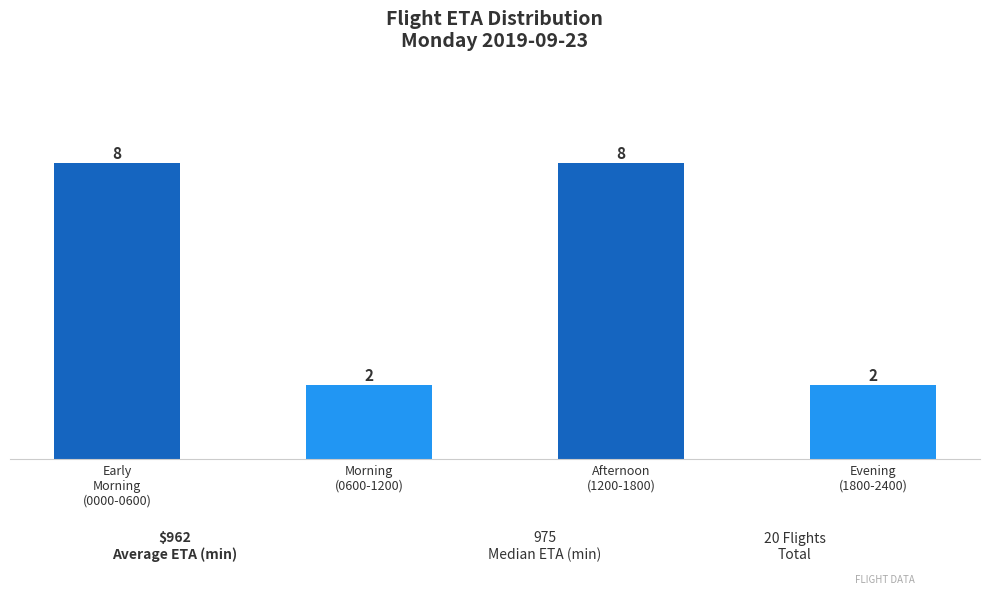

Reading right to left, list all the values displayed in this chart.

2	8	2	8